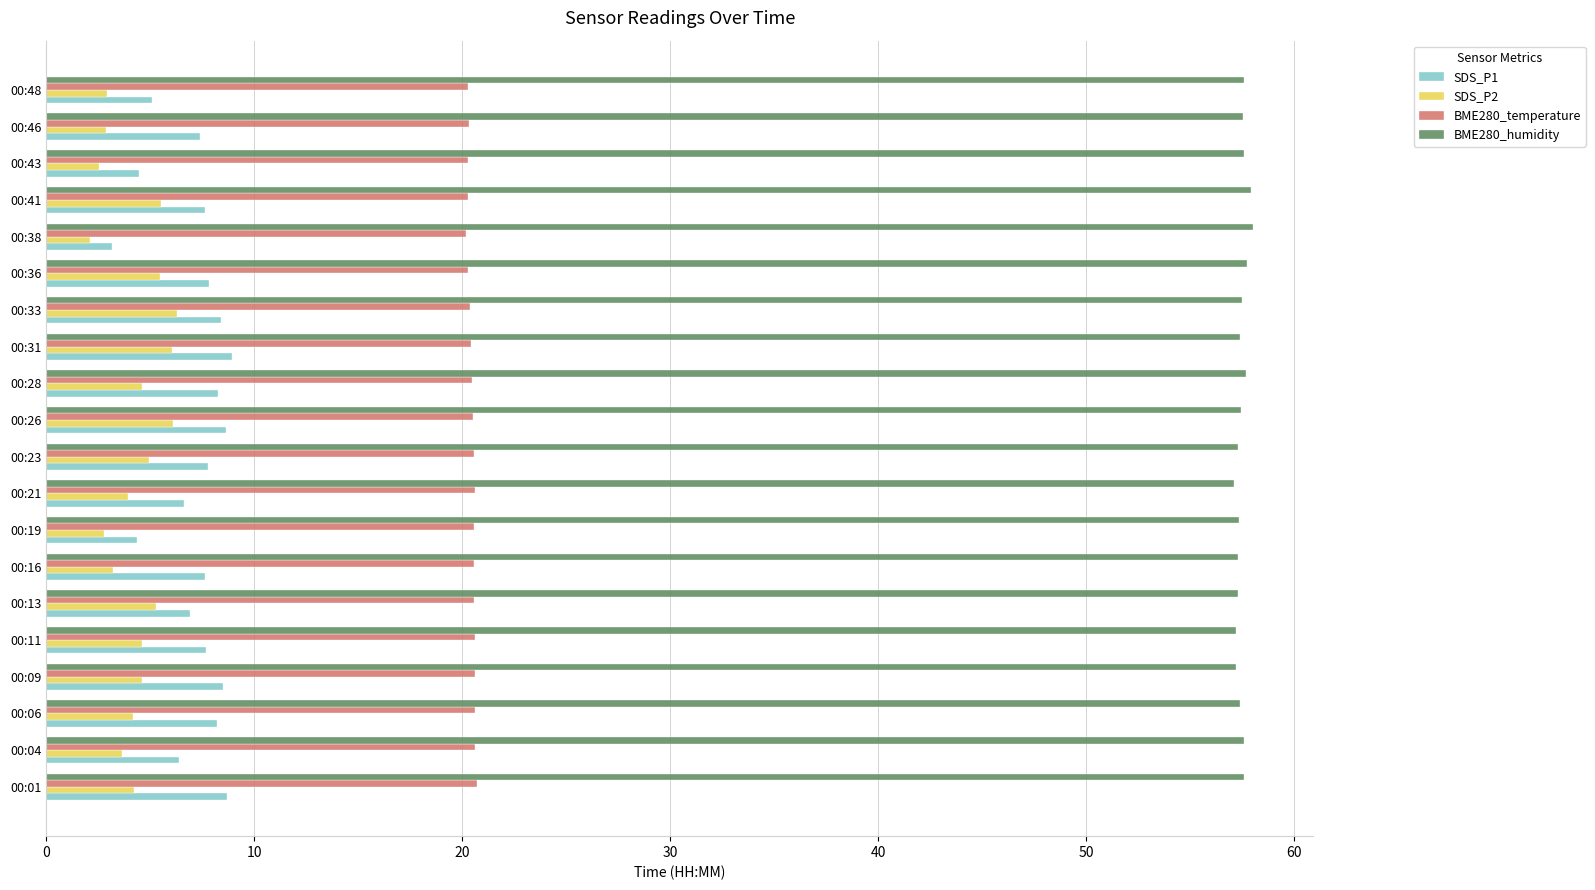

What is the difference between the maximum and minimum values in the BME280_humidity series?

0.9